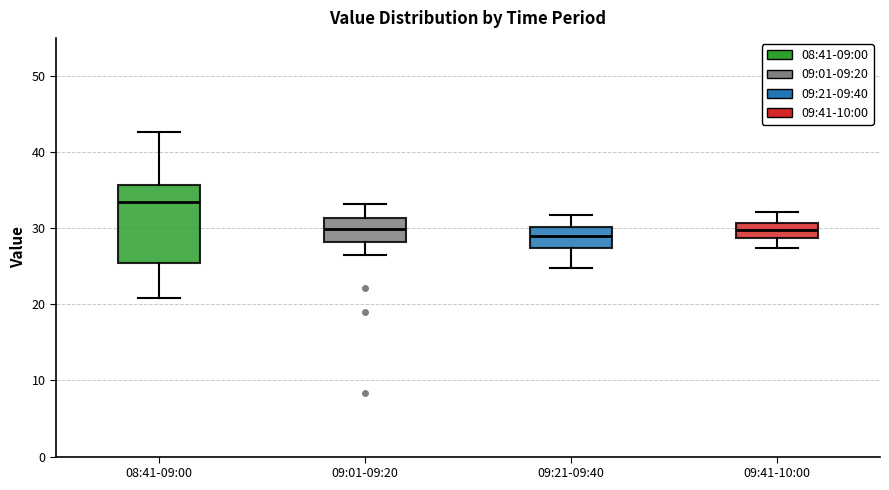

Reading left to right, transcribe this box plot: for each box, give where its median line is, the range the box spans, and where its two whiskers end, as read against the y-axis. The values are not printed on the chart, so give them approximately, as read against the axis.

08:41-09:00: median 33, box 25 to 36, whiskers 21 to 43
09:01-09:20: median 30, box 28 to 31, whiskers 27 to 33
09:21-09:40: median 29, box 27 to 30, whiskers 25 to 32
09:41-10:00: median 30, box 29 to 31, whiskers 27 to 32